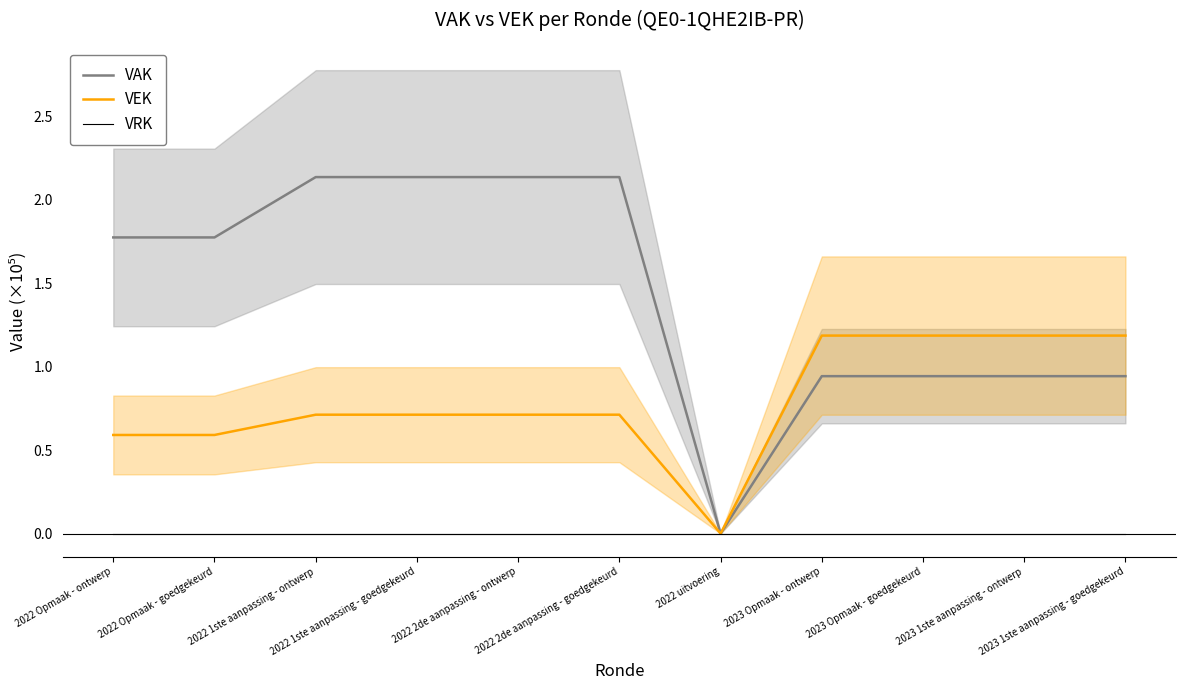

List the labels in order of VRK value, largest first.

2022 Opmaak - ontwerp, 2022 Opmaak - goedgekeurd, 2022 1ste aanpassing - ontwerp, 2022 1ste aanpassing - goedgekeurd, 2022 2de aanpassing - ontwerp, 2022 2de aanpassing - goedgekeurd, 2022 uitvoering, 2023 Opmaak - ontwerp, 2023 Opmaak - goedgekeurd, 2023 1ste aanpassing - ontwerp, 2023 1ste aanpassing - goedgekeurd